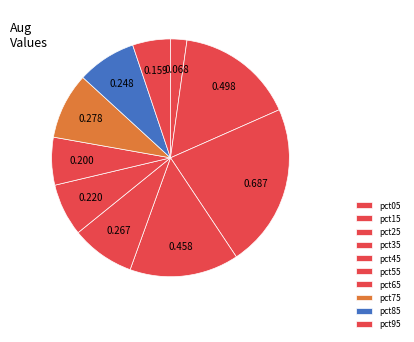

How many segments does this pie chart have?

10